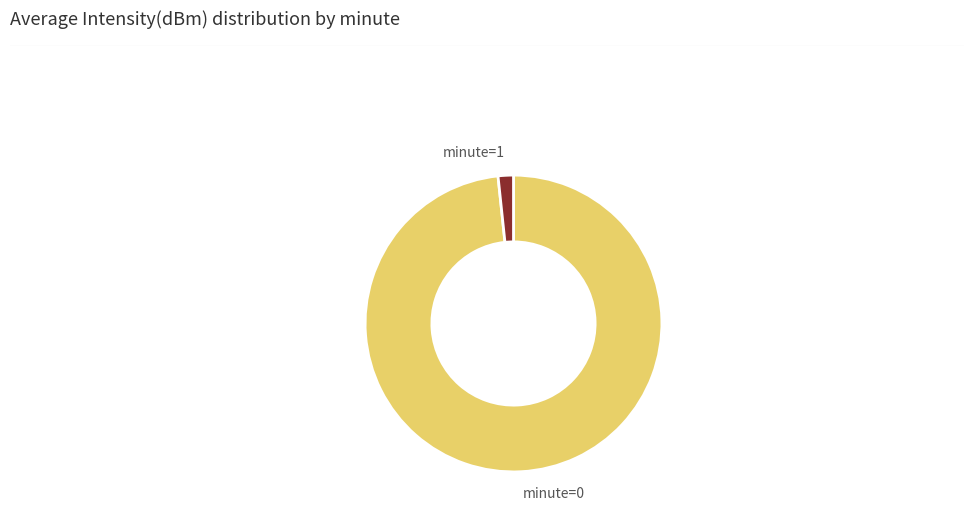

How many segments does this pie chart have?

2